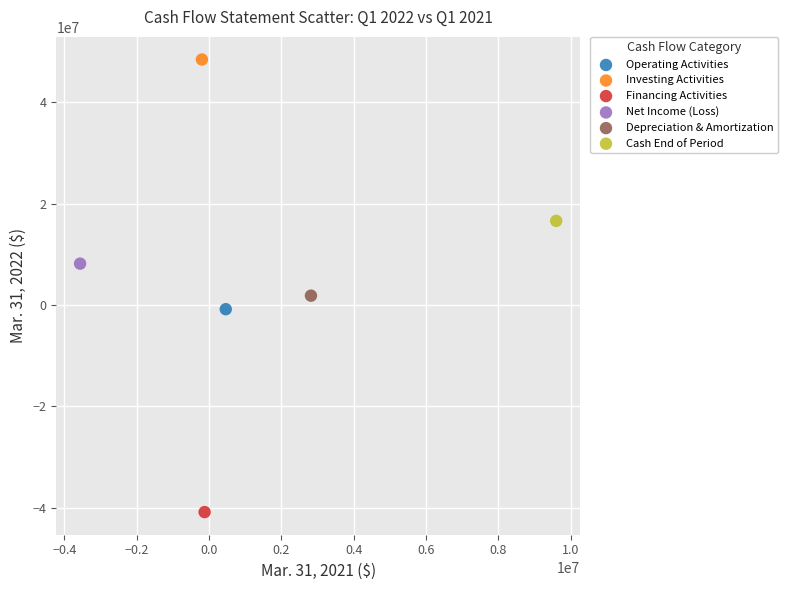

What are all the series names shown in the legend?

Operating Activities, Investing Activities, Financing Activities, Net Income (Loss), Depreciation & Amortization, Cash End of Period